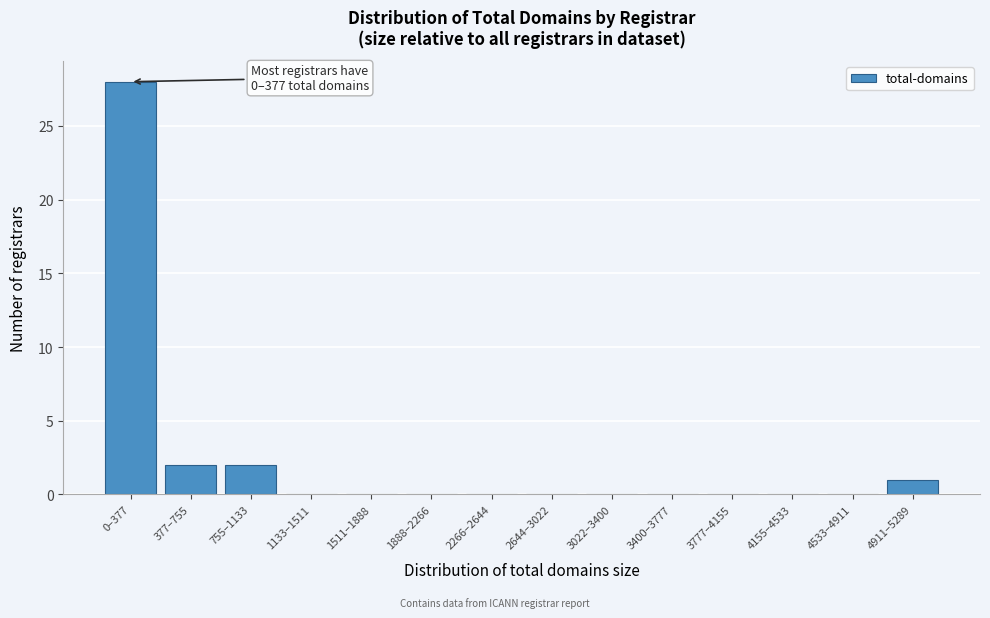

Reading right to left, what are all the values shown in this chart?

4911–5289=1	4533–4911=0	4155–4533=0	3777–4155=0	3400–3777=0	3022–3400=0	2644–3022=0	2266–2644=0	1888–2266=0	1511–1888=0	1133–1511=0	755–1133=2	377–755=2	0–377=28